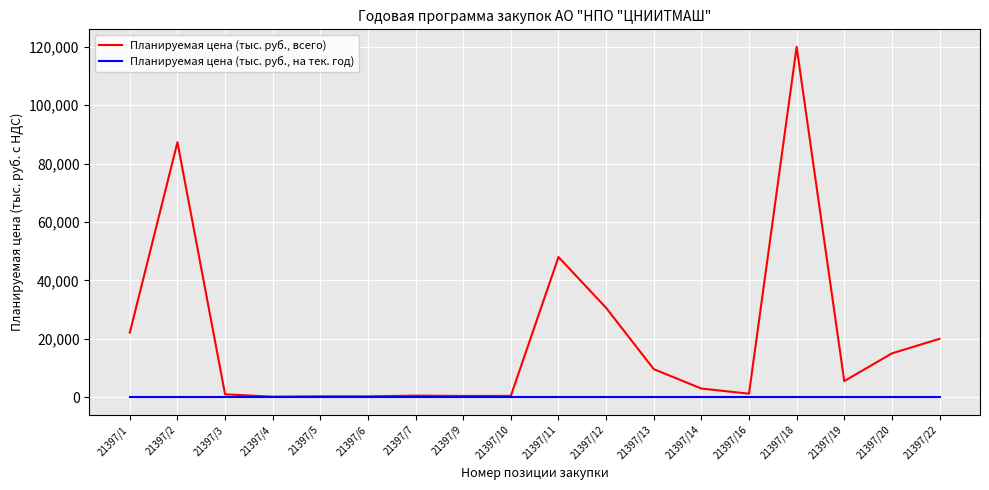

List the series in order of their overall mean, lowest first.

Планируемая цена (тыс. руб., на тек. год), Планируемая цена (тыс. руб., всего)